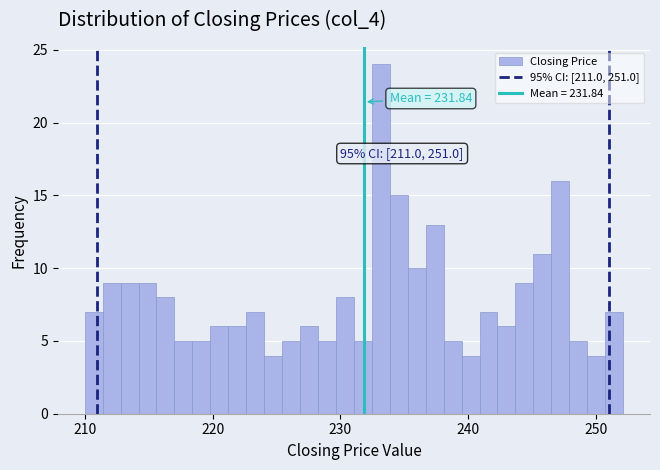

Read against the x-axis, roughly where is the centre of the tallest bar?

233